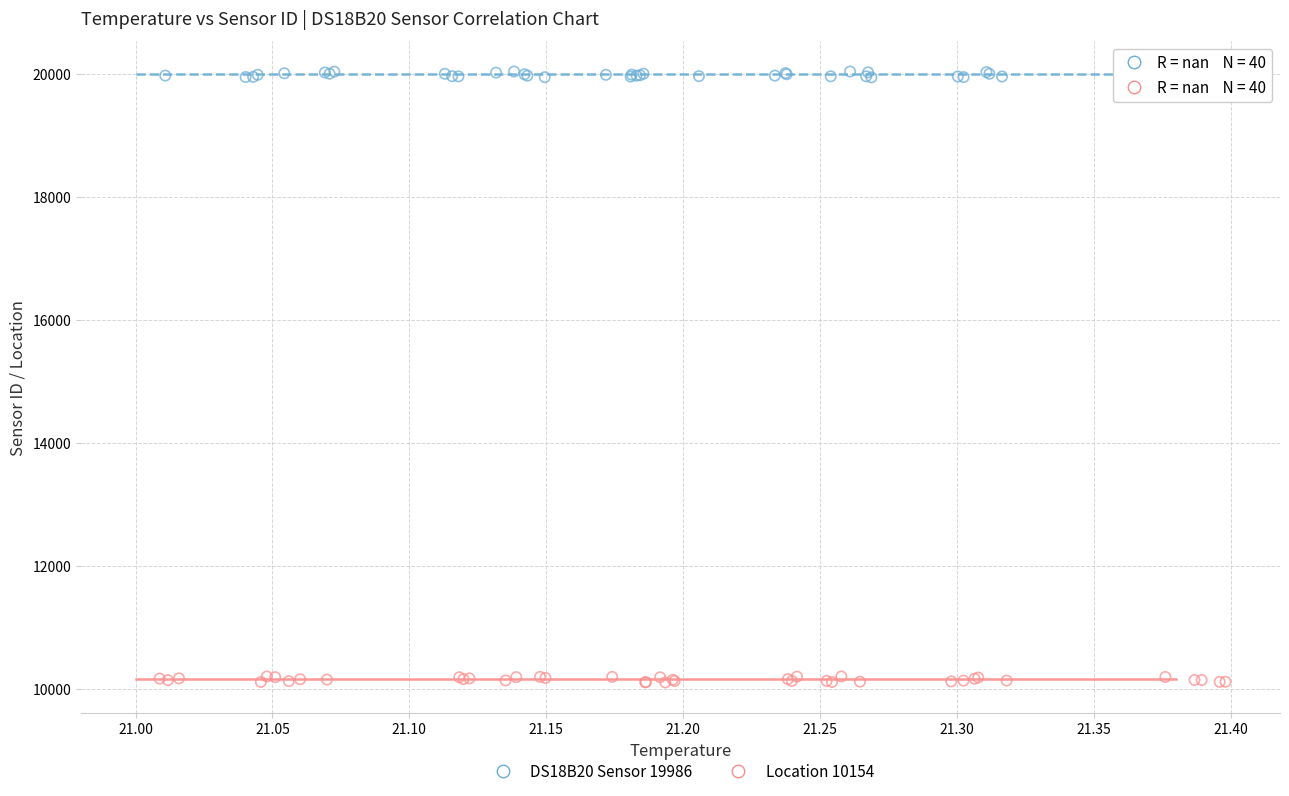

Which series reaches the minimum Y coordinate?

Location 10154